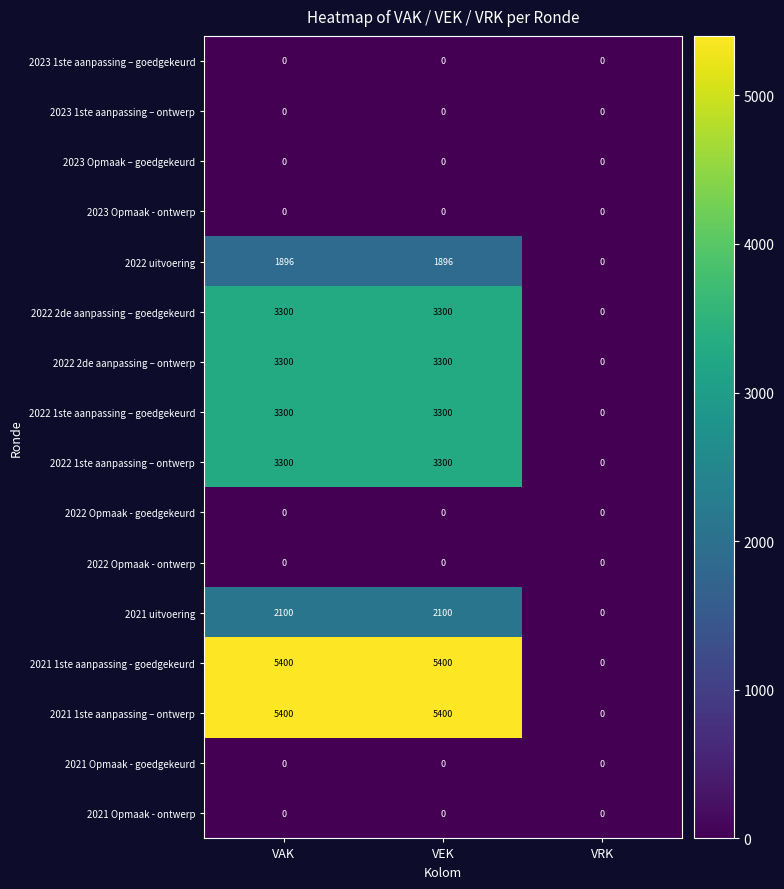

Count the 2022 1ste aanpassing – ontwerp values in the range 0 to 3300.

3